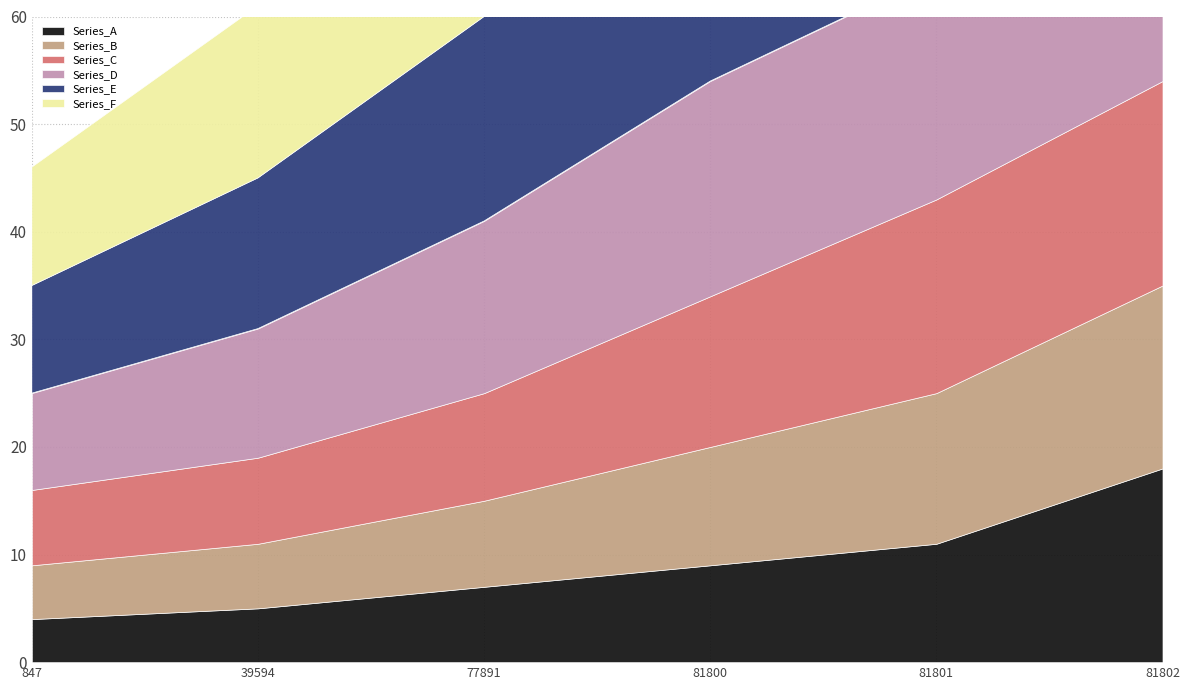

Is it true that Public equals 2 at 847?

False